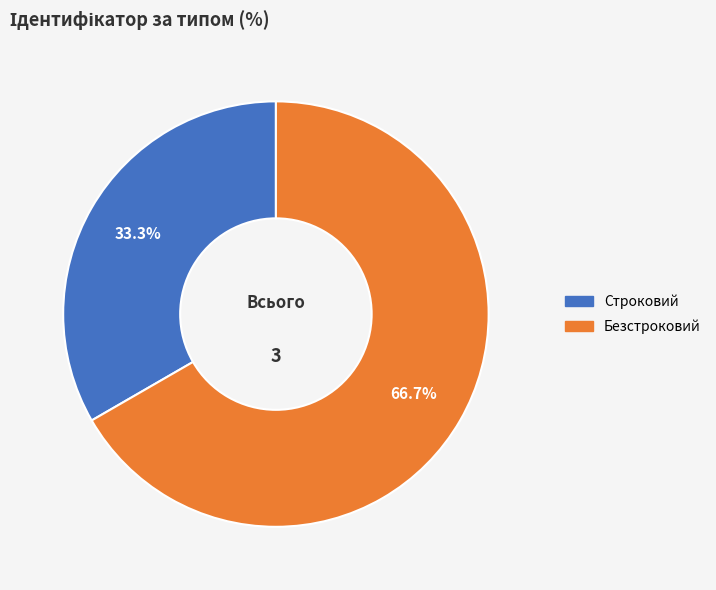

What is the largest slice in the pie chart?

Безстроковий